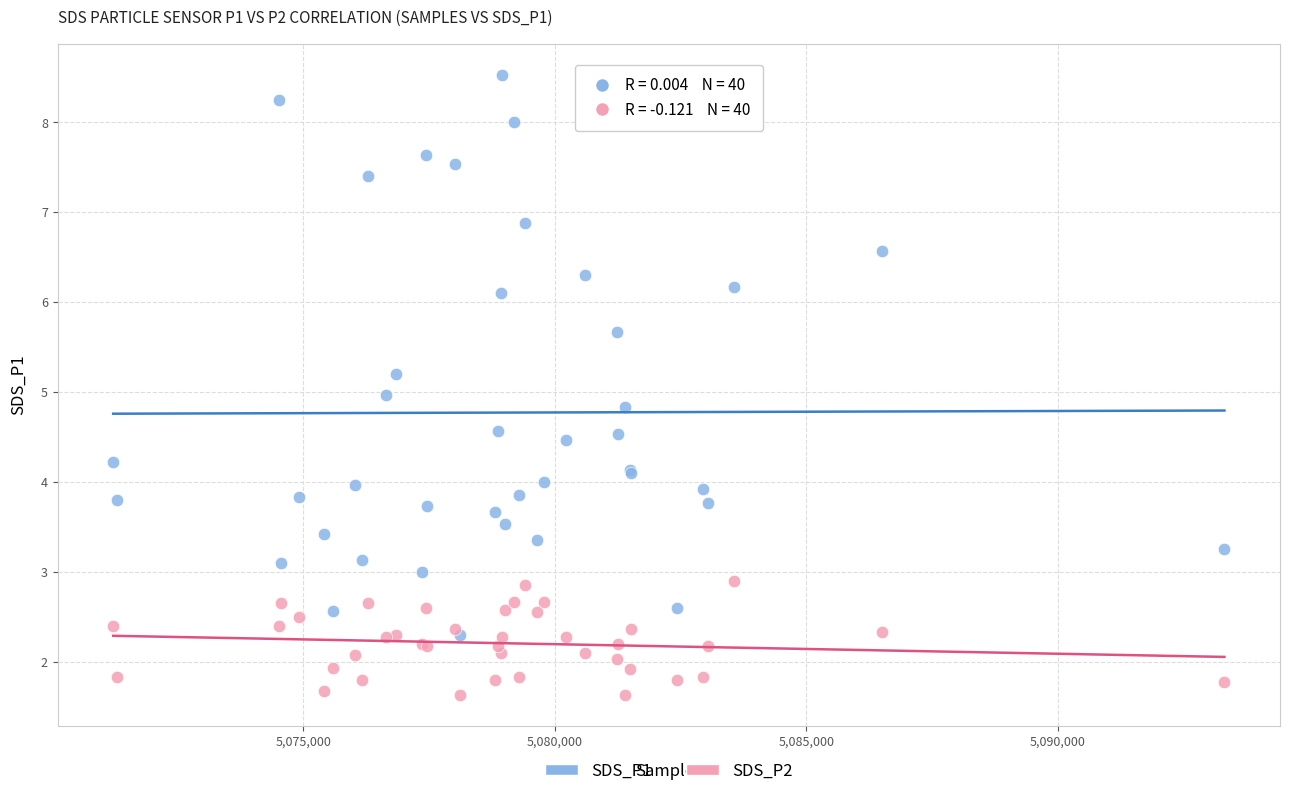

What are all the series names shown in the legend?

SDS_P1, SDS_P2